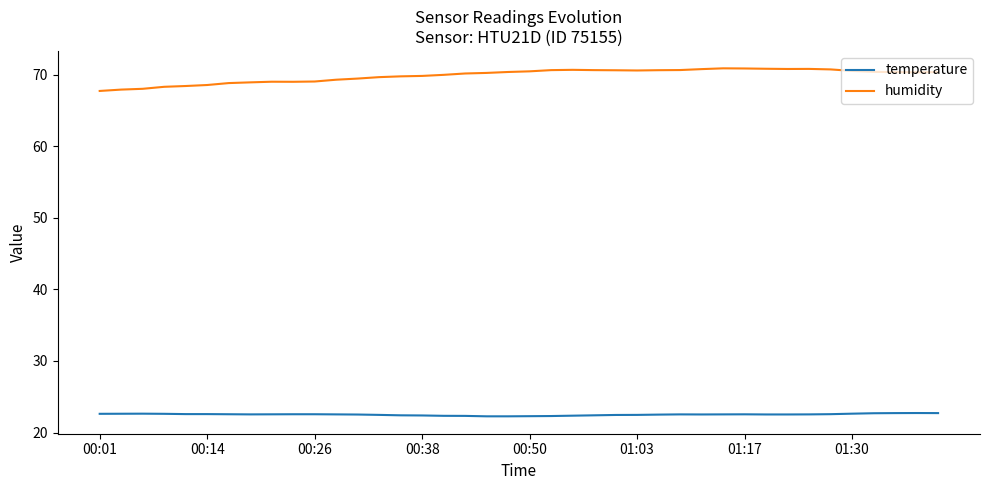

What is the sum of all temperature values?

900.6